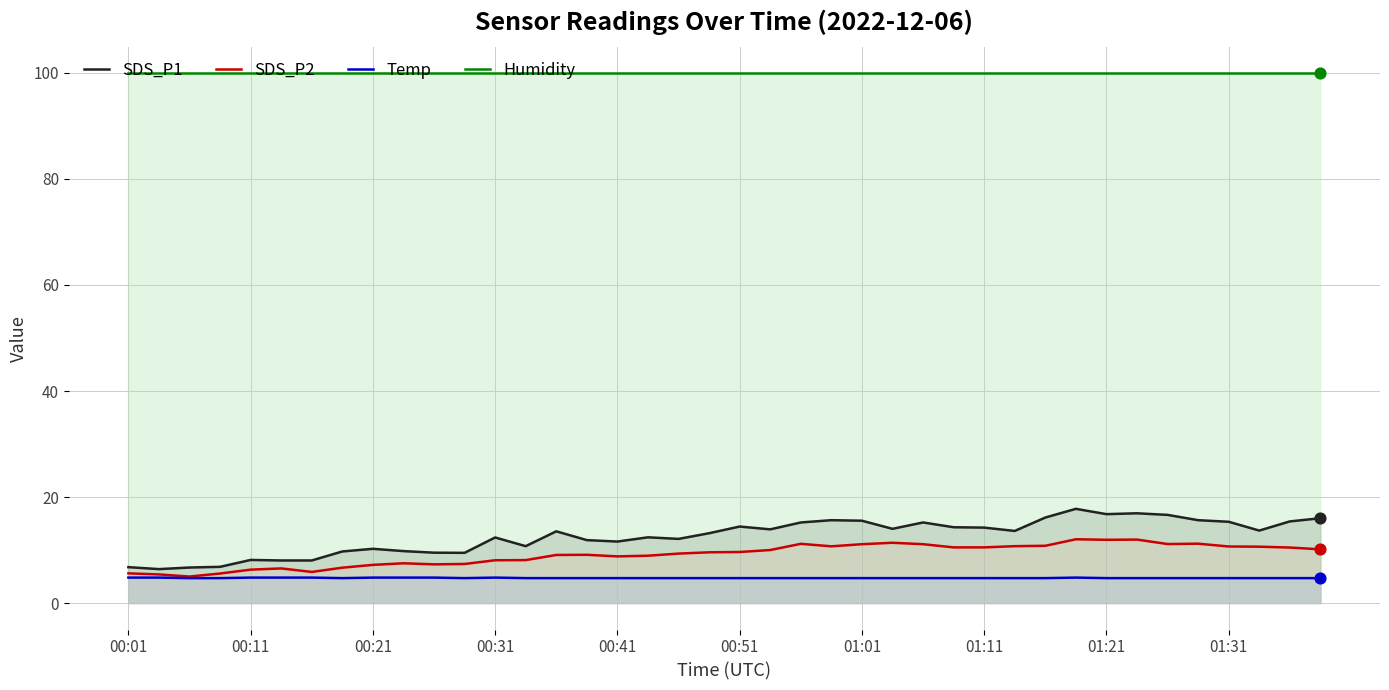

Which series has the widest spread of Y values?

SDS_P1